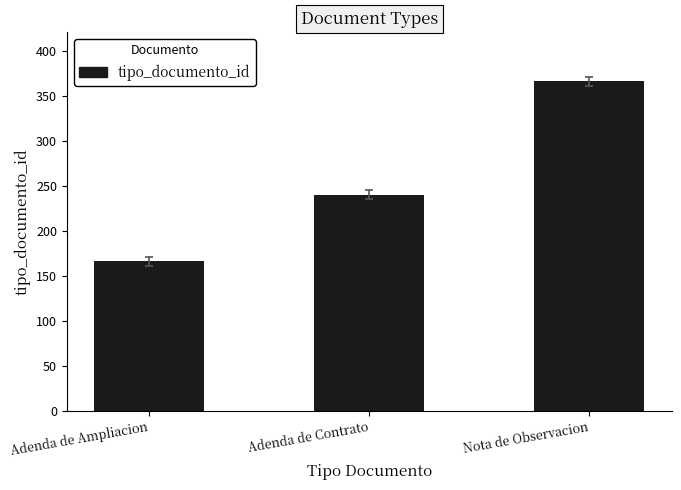

How many series are shown in this chart?

1